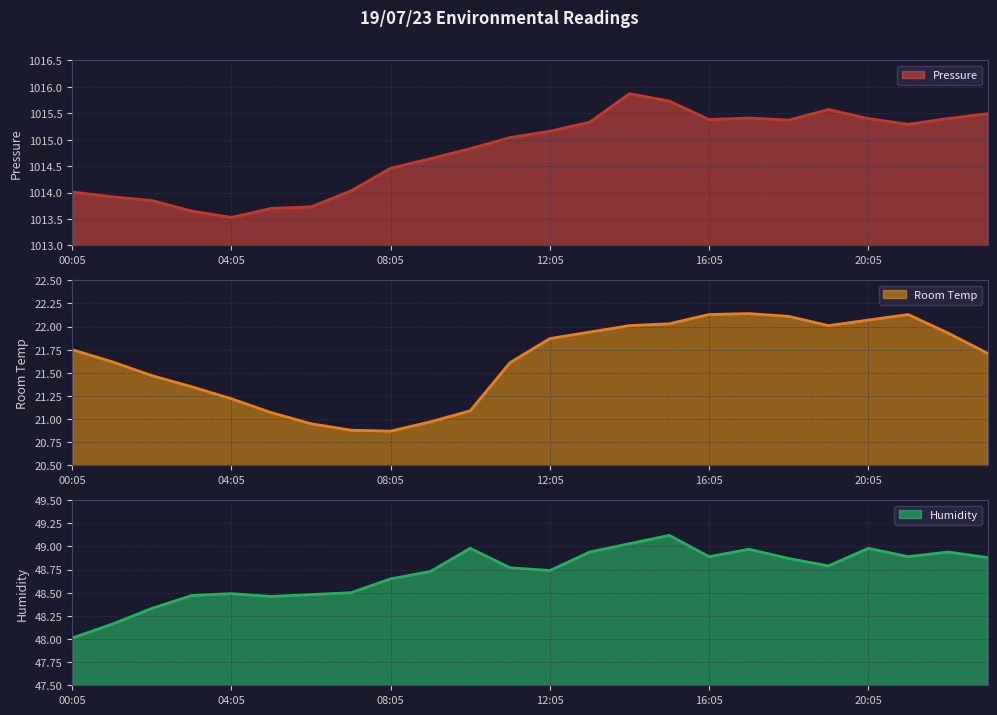

How many lines are shown in the chart?

3